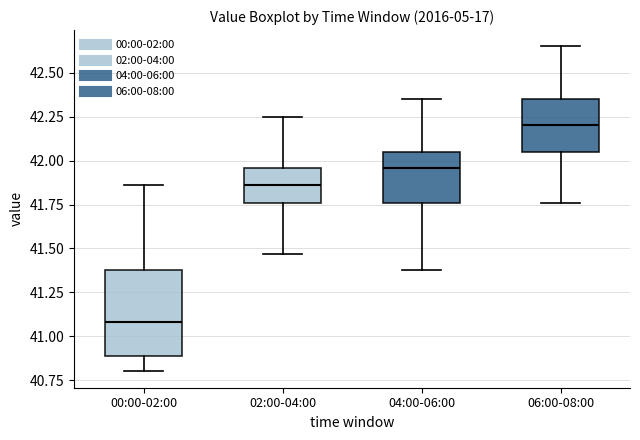

Comparing the boxes themselves (not the whiskers), which one is the tallest?

00:00-02:00